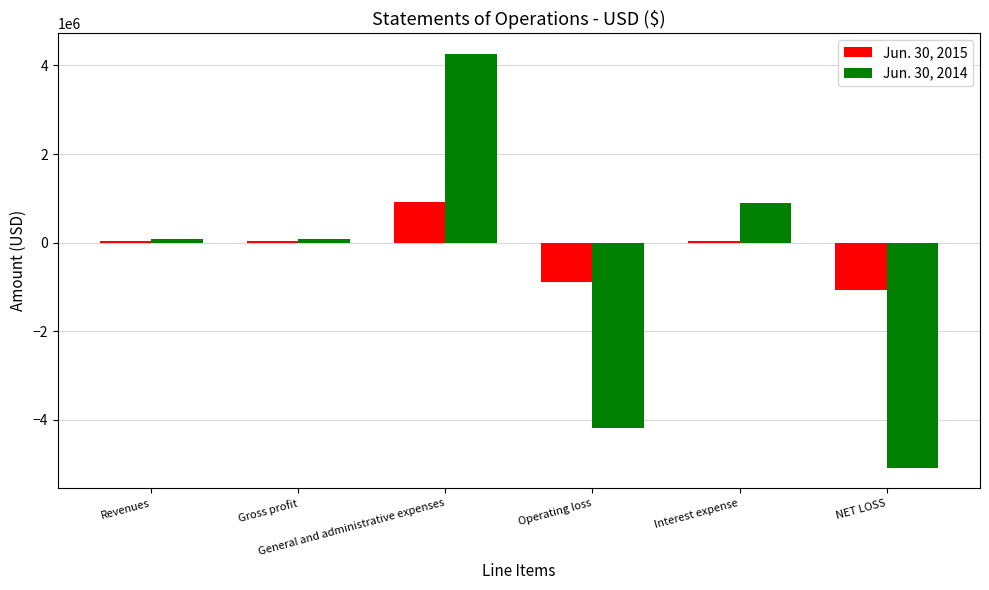

What is the sum of all Jun. 30, 2015 values?

-940947